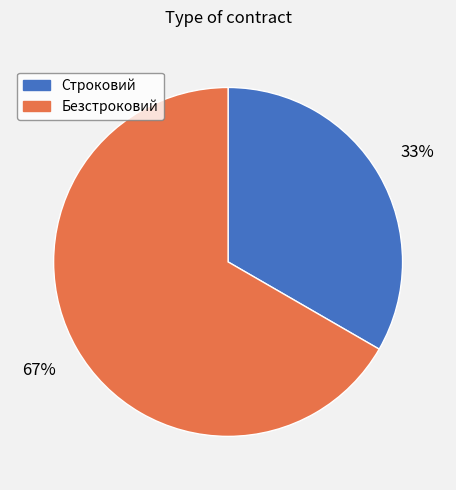

To the nearest percent, what is the combined percentage of Безстроковий and Строковий?

100%